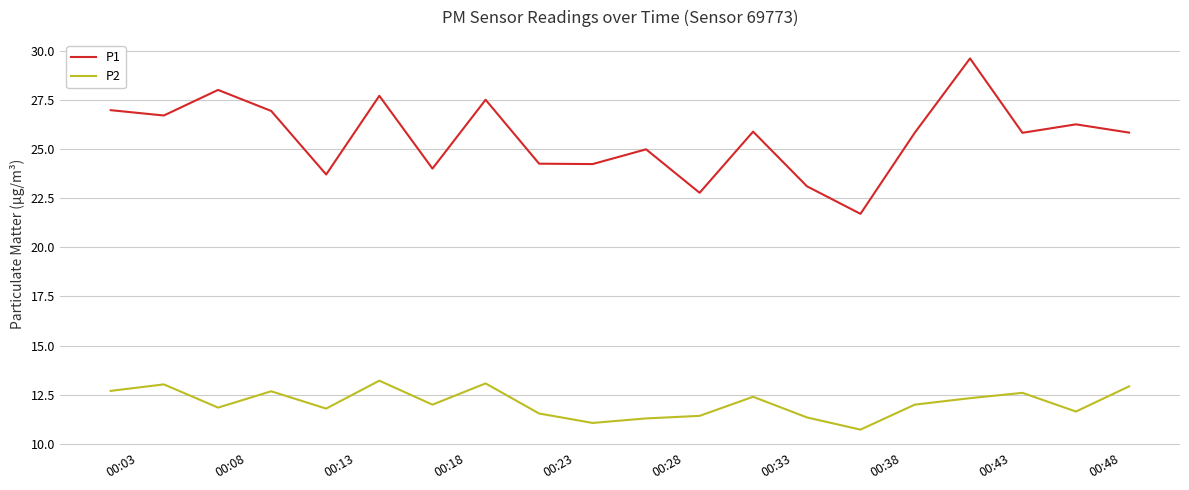

Rank the series by their average value, from highest to lowest.

P1, P2